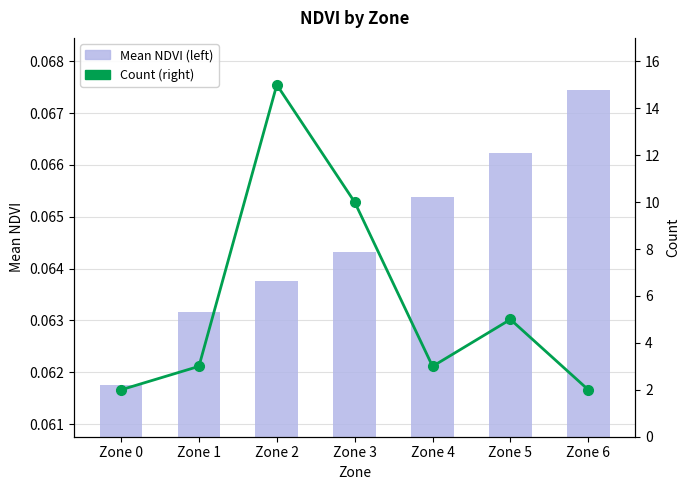

Is the value of Count (right) at Zone 4 greater than the value of Mean NDVI (left) at Zone 4?

Yes